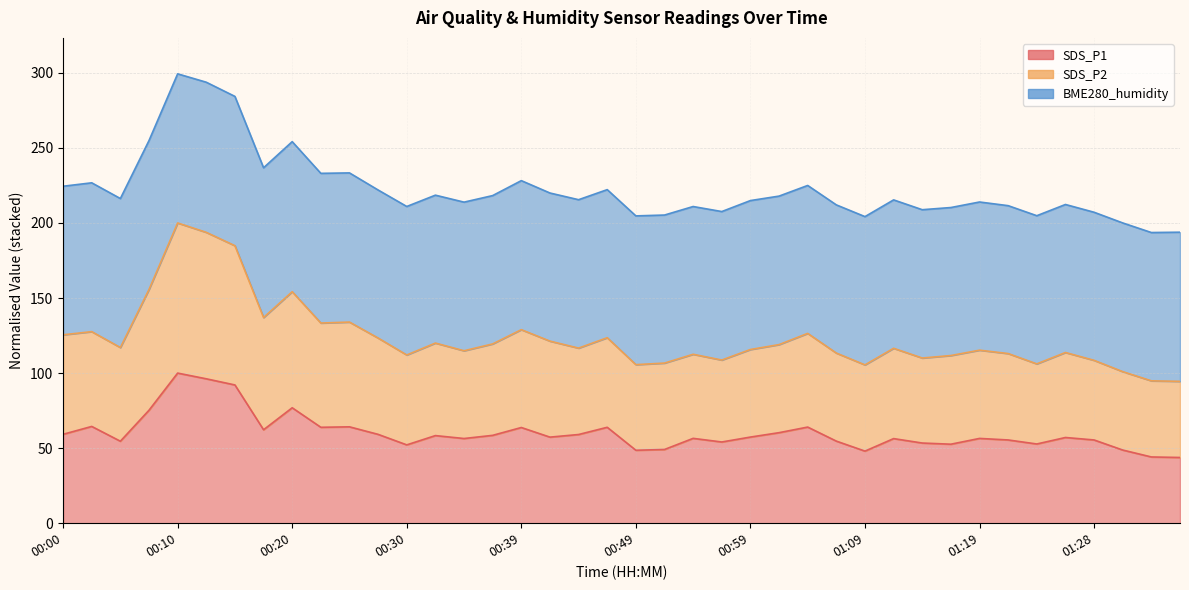

Where is SDS_P1 nearest to the value 71?

00:08